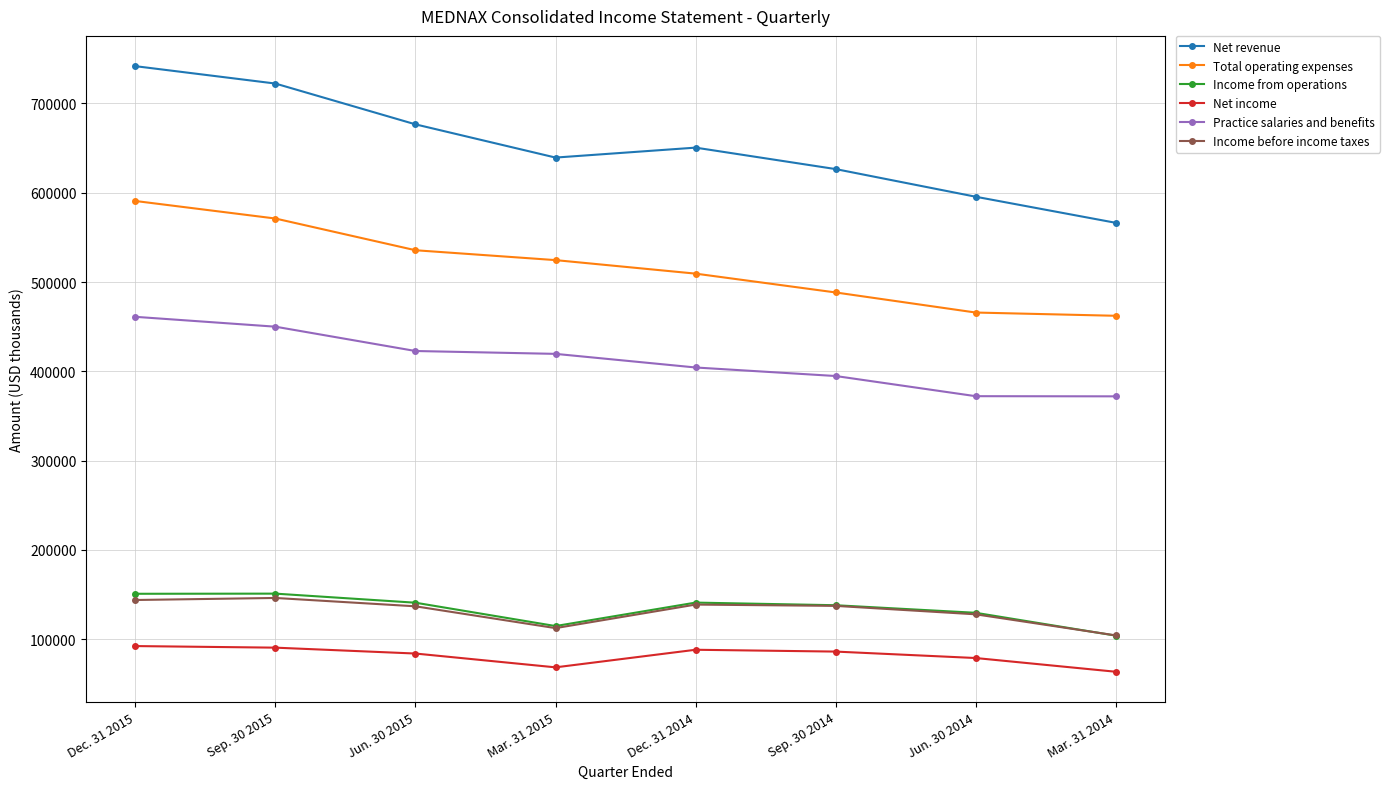

True or false: Practice salaries and benefits and Net revenue intersect in this chart.

False